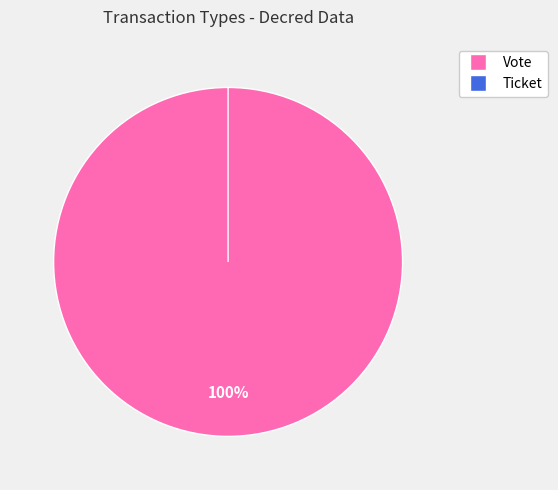

The Ticket slice represents 0% of the pie. True or false?

True